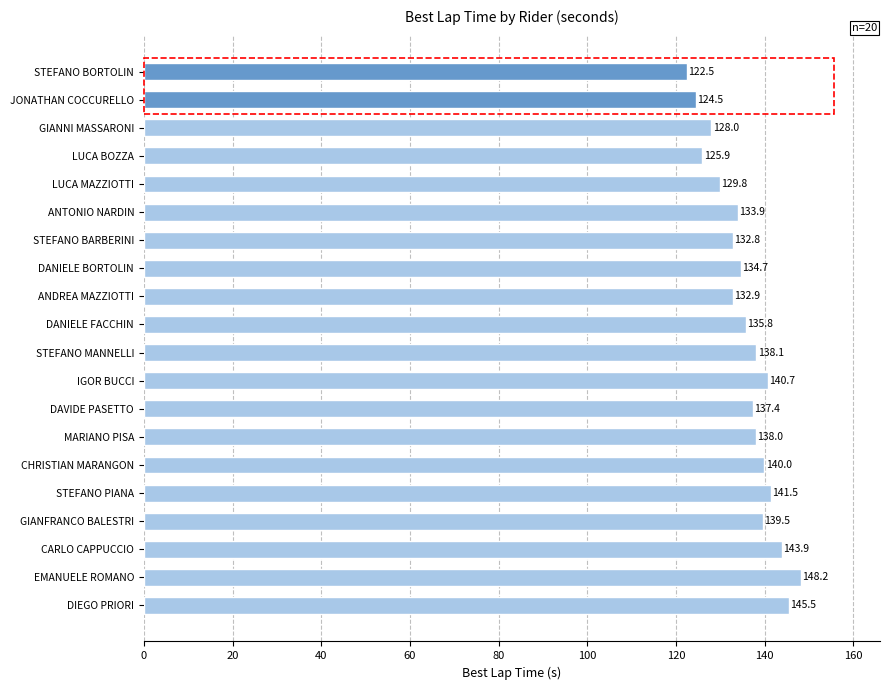

Approximately how many times larger is the value at DAVIDE PASETTO compared to GIANNI MASSARONI?

1.1